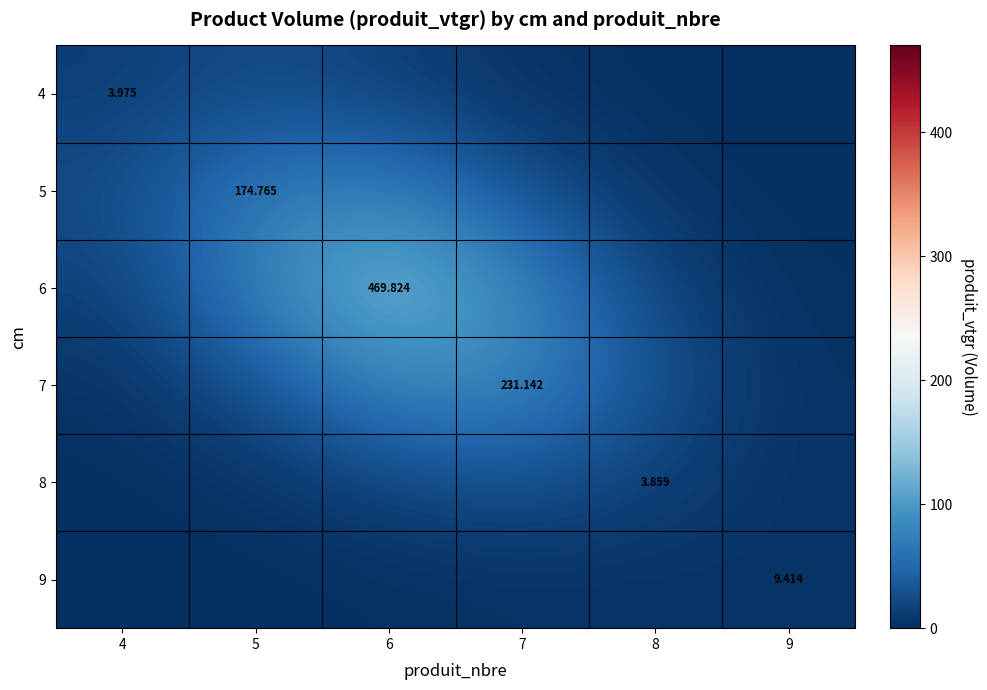

The 4 series shows 5.0 at 7. True or false?

False